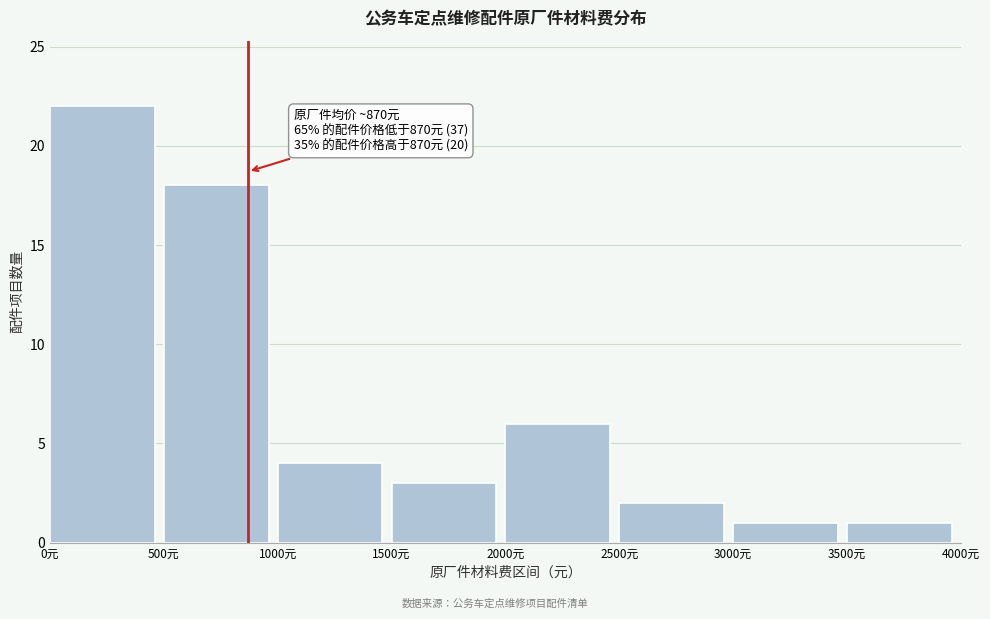

Over which range of the x-axis is the bar tallest?

0 to 500